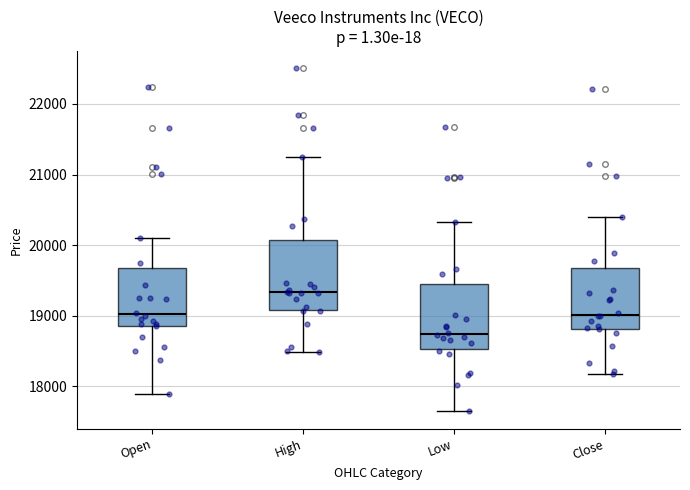

Which box's median line is the lowest?

Low